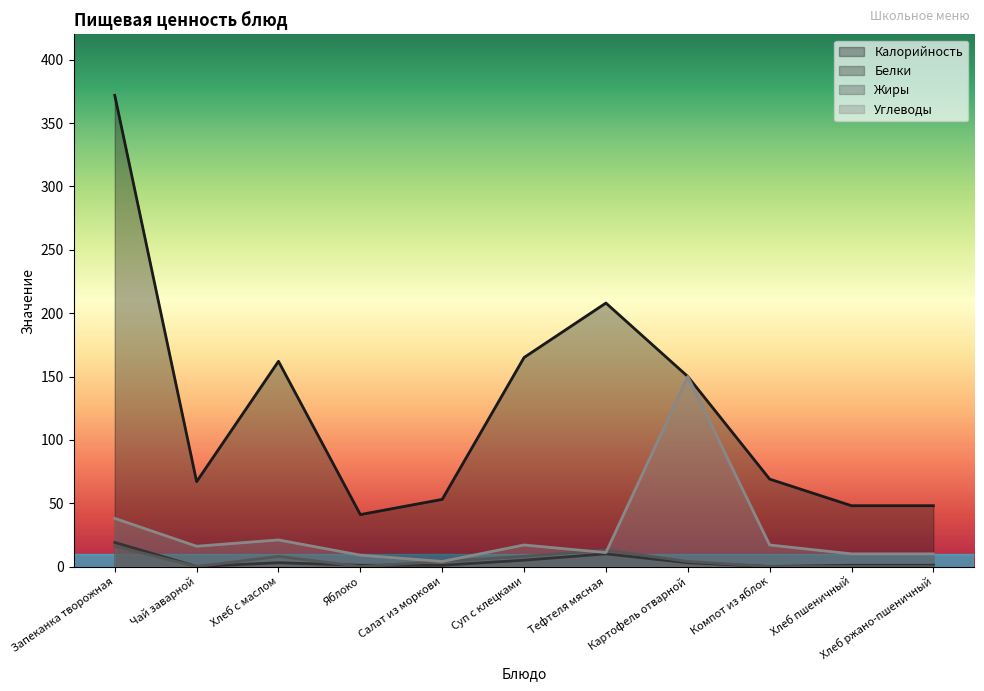

What is the value of the Калорийность point at the 5th from the left?

53